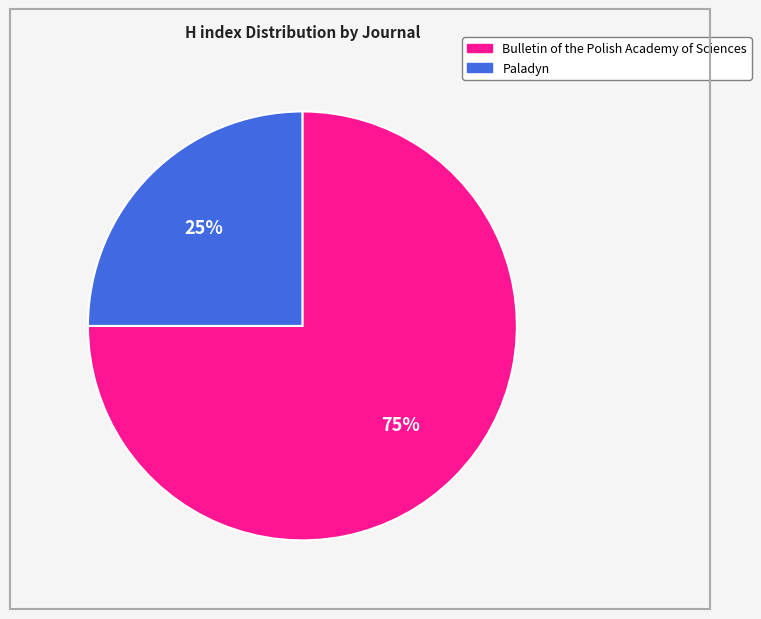

How many slices are in this pie chart?

2